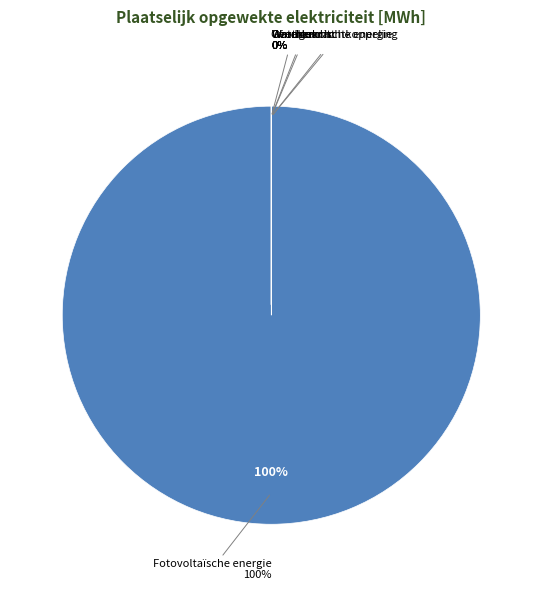

Which category has the biggest portion of the pie?

Fotovoltaïsche energie